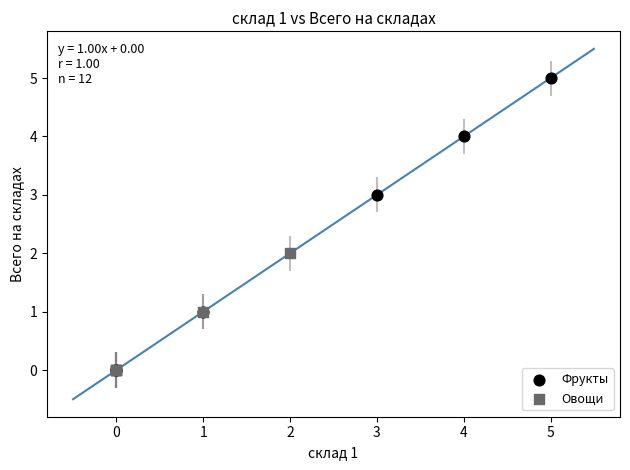

Which series reaches the maximum Y coordinate?

Фрукты